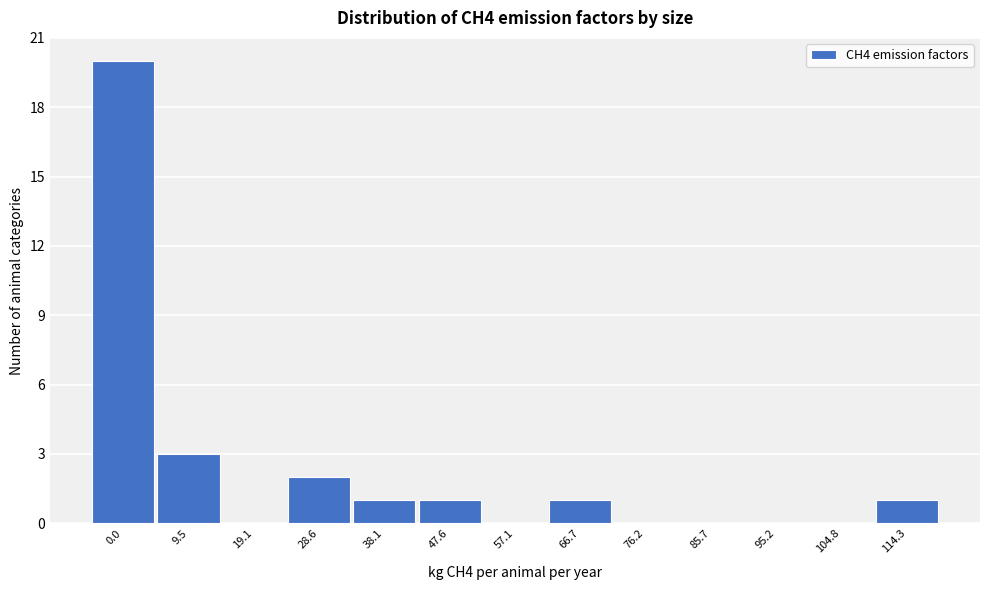

What is the greatest value displayed?

20